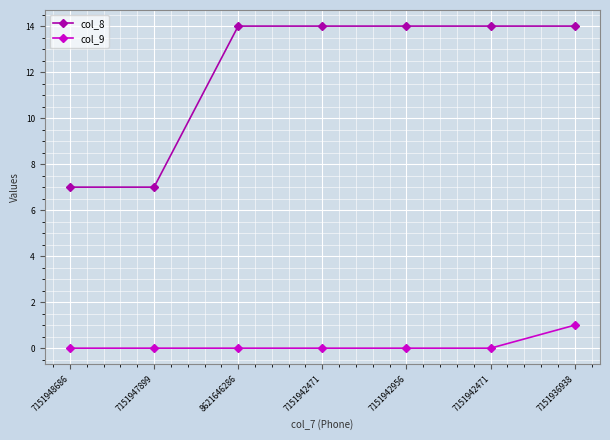

What is the value of the col_8 point at the 6th from the left?

14